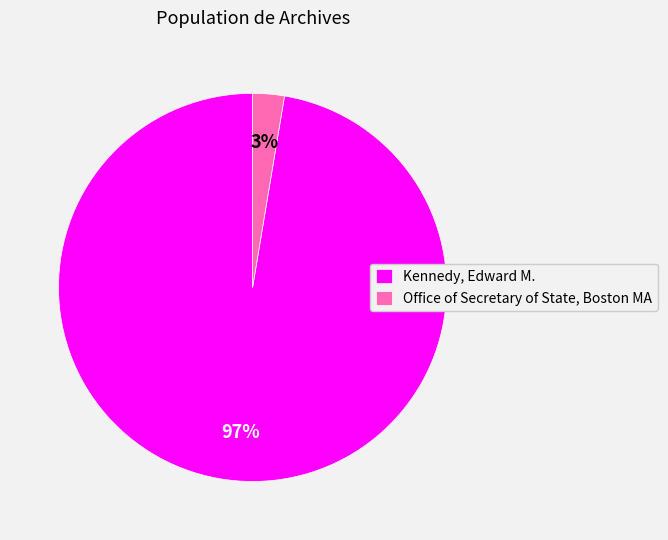

Combined, do Office of Secretary of State, Boston MA and Kennedy, Edward M. account for over 50%?

Yes